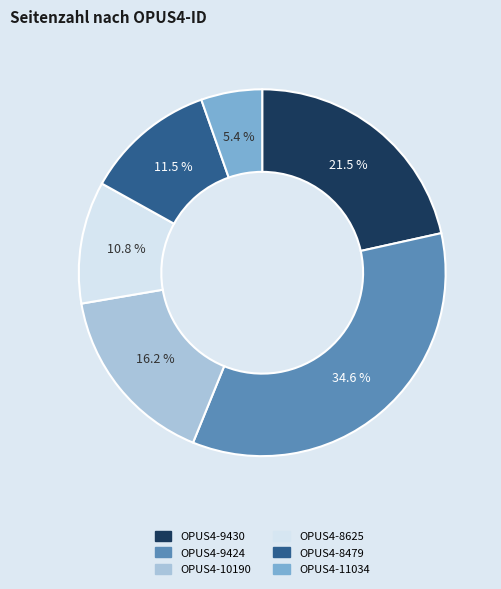

Does OPUS4-8625 account for over 50% of the chart?

No